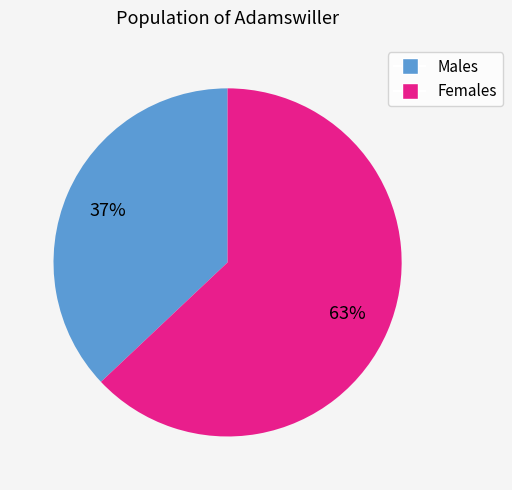

To the nearest percent, what is the difference between the largest and smallest slice percentages?

26%